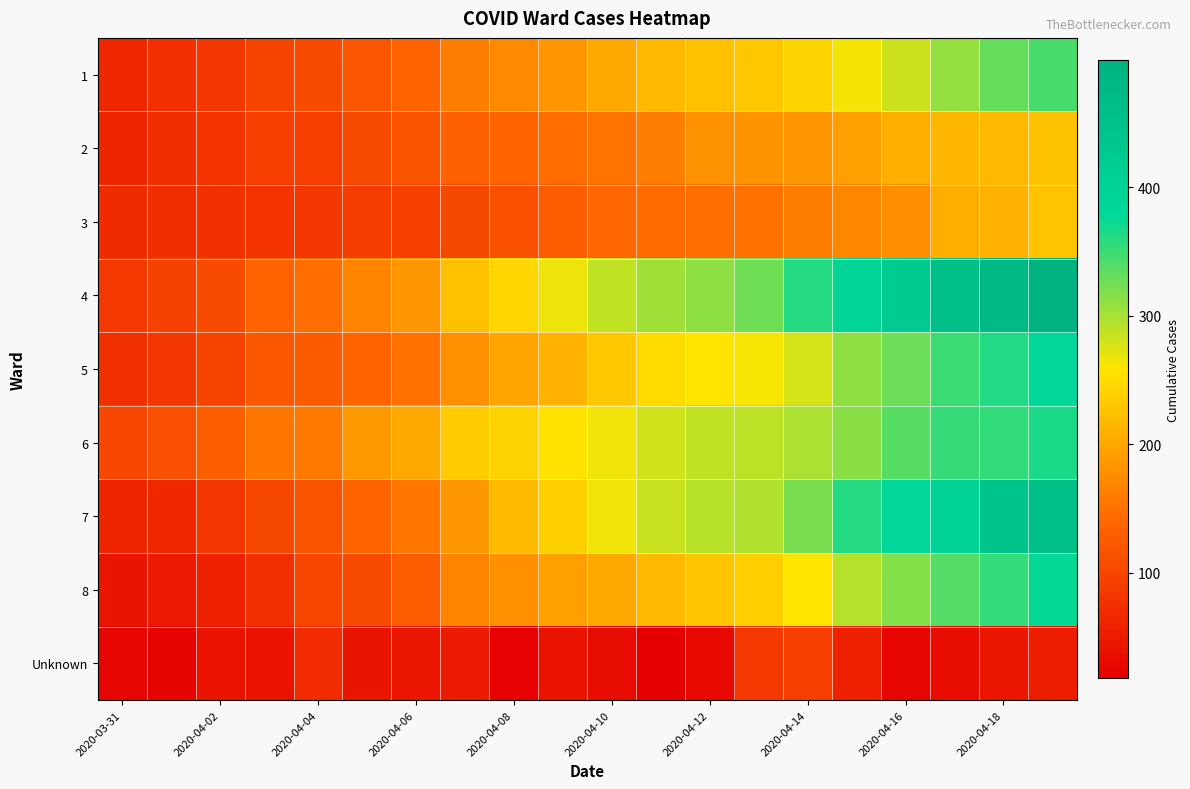

Reading left to right, list all the values displayed in this chart.

1: 65	75	84	100	107	119	135	160	172	183	202	218	223	230	243	264	282	309	330	344
2: 60	73	79	92	92	107	117	134	137	145	151	160	180	182	183	193	207	215	218	225
3: 70	73	77	79	83	89	95	104	113	128	139	143	146	149	161	169	176	205	211	226
4: 85	96	108	135	145	168	185	223	244	267	288	303	312	326	361	389	423	459	477	499
5: 76	83	98	122	126	136	150	179	198	210	231	250	257	262	278	311	328	350	363	383
6: 101	112	130	154	156	187	202	235	241	255	266	281	288	290	298	313	337	353	355	366
7: 60	66	83	104	117	138	154	186	219	238	266	284	292	296	322	361	382	402	440	454
8: 44	51	58	76	101	108	128	168	178	192	202	218	228	237	259	293	316	339	354	376
Unknown: 25	24	40	40	71	44	45	51	21	42	33	18	29	86	92	57	25	34	45	54